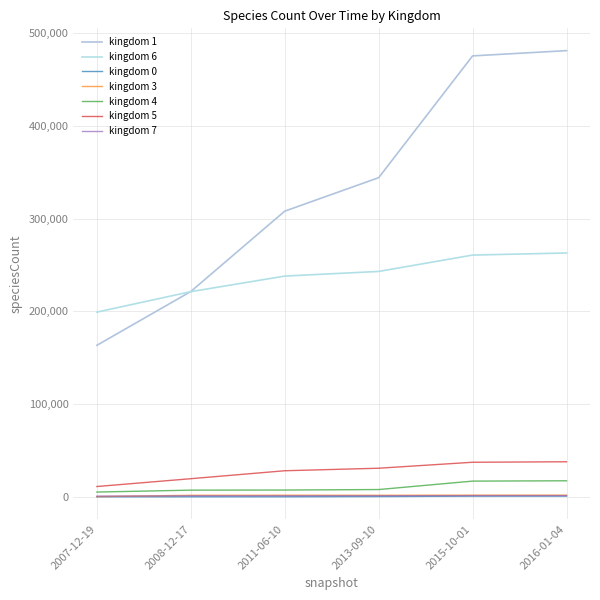

Which series changed the most between 2011-06-10 and 2016-01-04?

kingdom 1